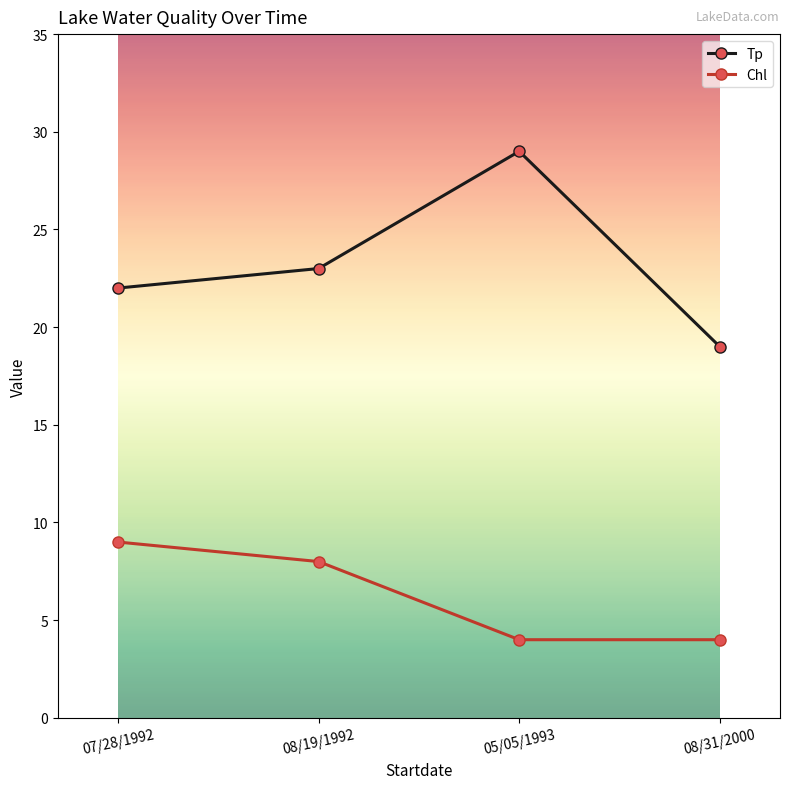

Is it true that Chl equals 9 at 07/28/1992?

True